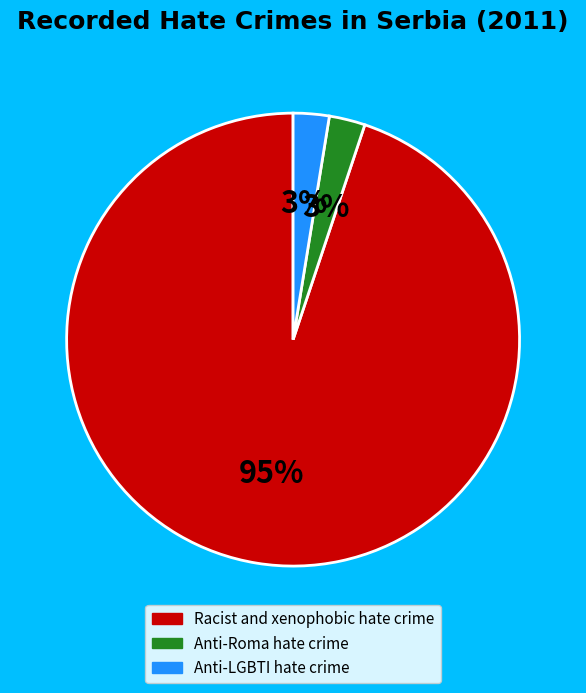

Which has a higher value, Racist and xenophobic hate crime or Anti-LGBTI hate crime?

Racist and xenophobic hate crime